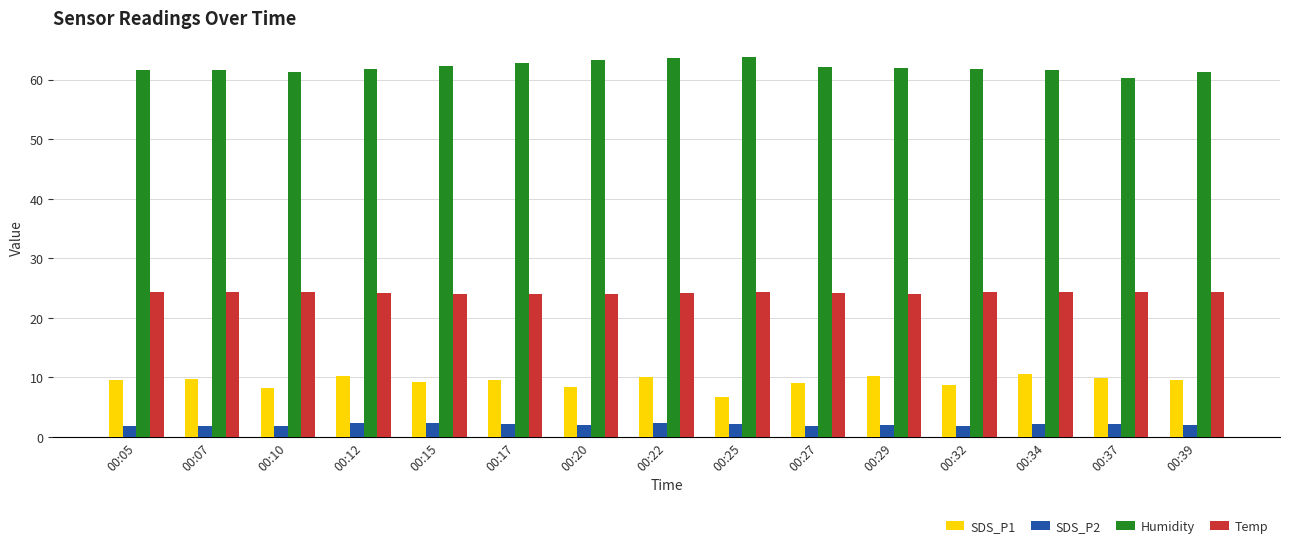

What is the difference between the maximum and minimum values in the SDS_P1 series?

3.9